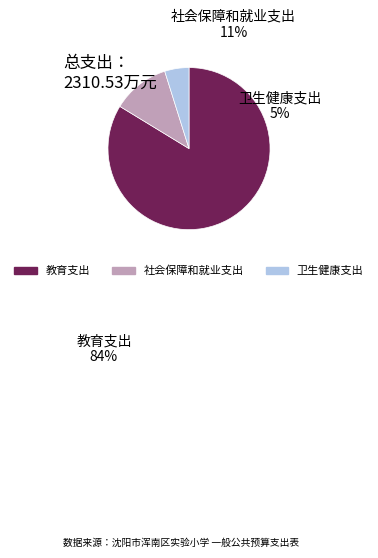

What is the largest slice in the pie chart?

教育支出